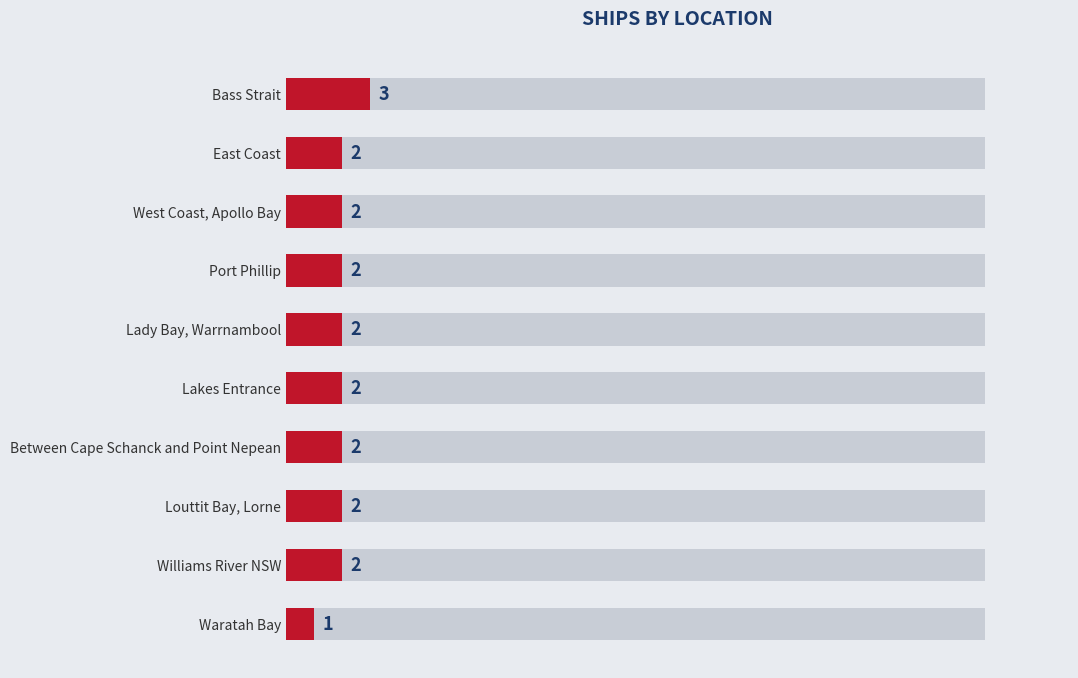

Reading left to right, list all the values displayed in this chart.

3	2	2	2	2	2	2	2	2	1